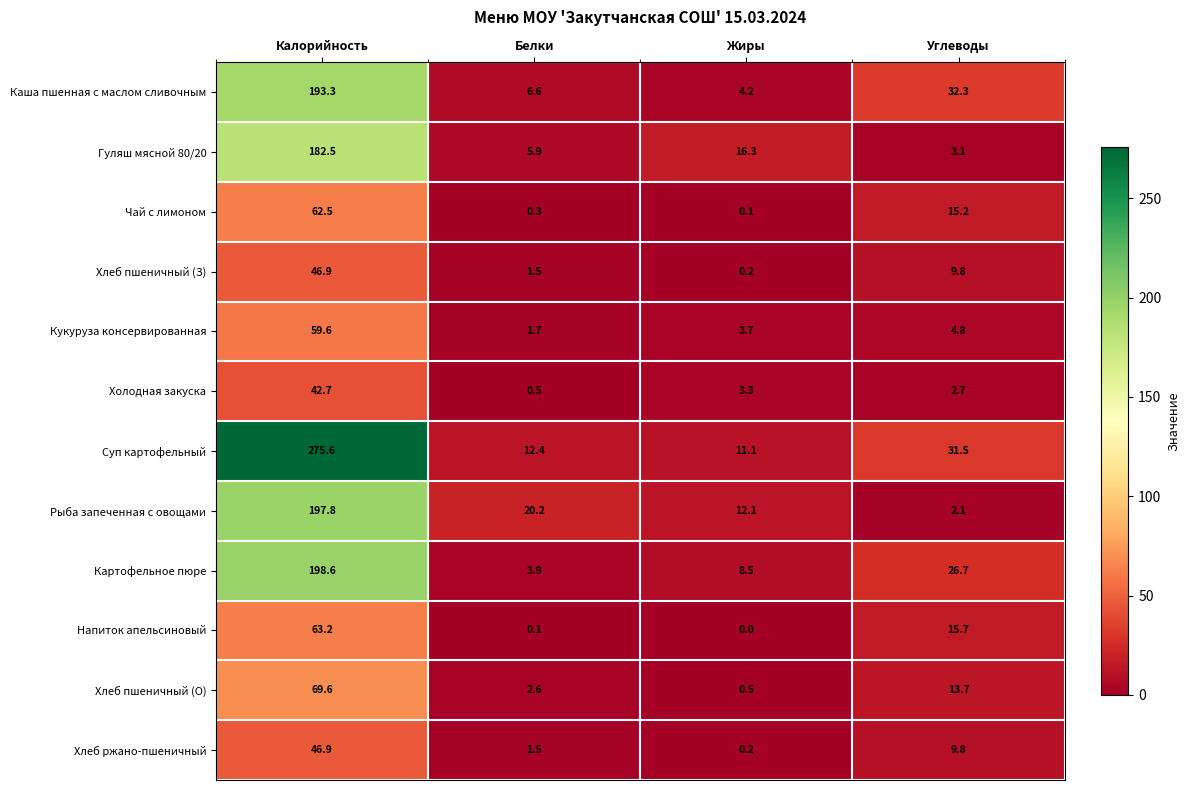

True or false: Каша пшенная с маслом сливочным has a value of 8.8 at Белки.

False